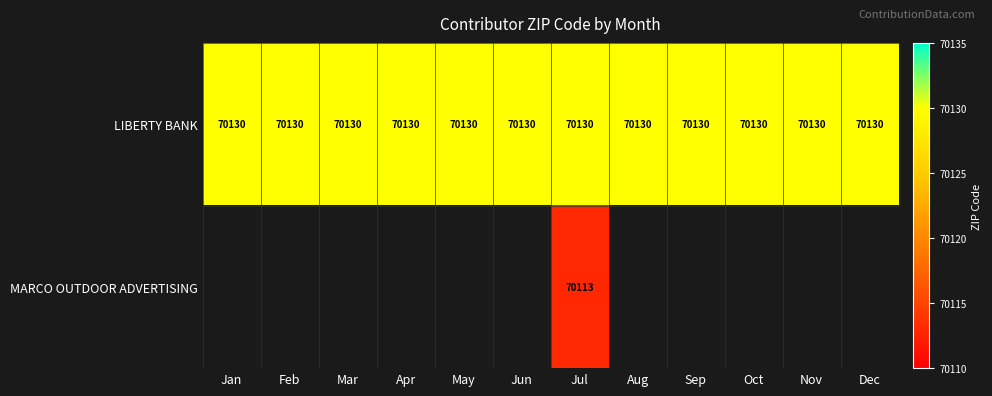

What is the highest value of the LIBERTY BANK series?

70130